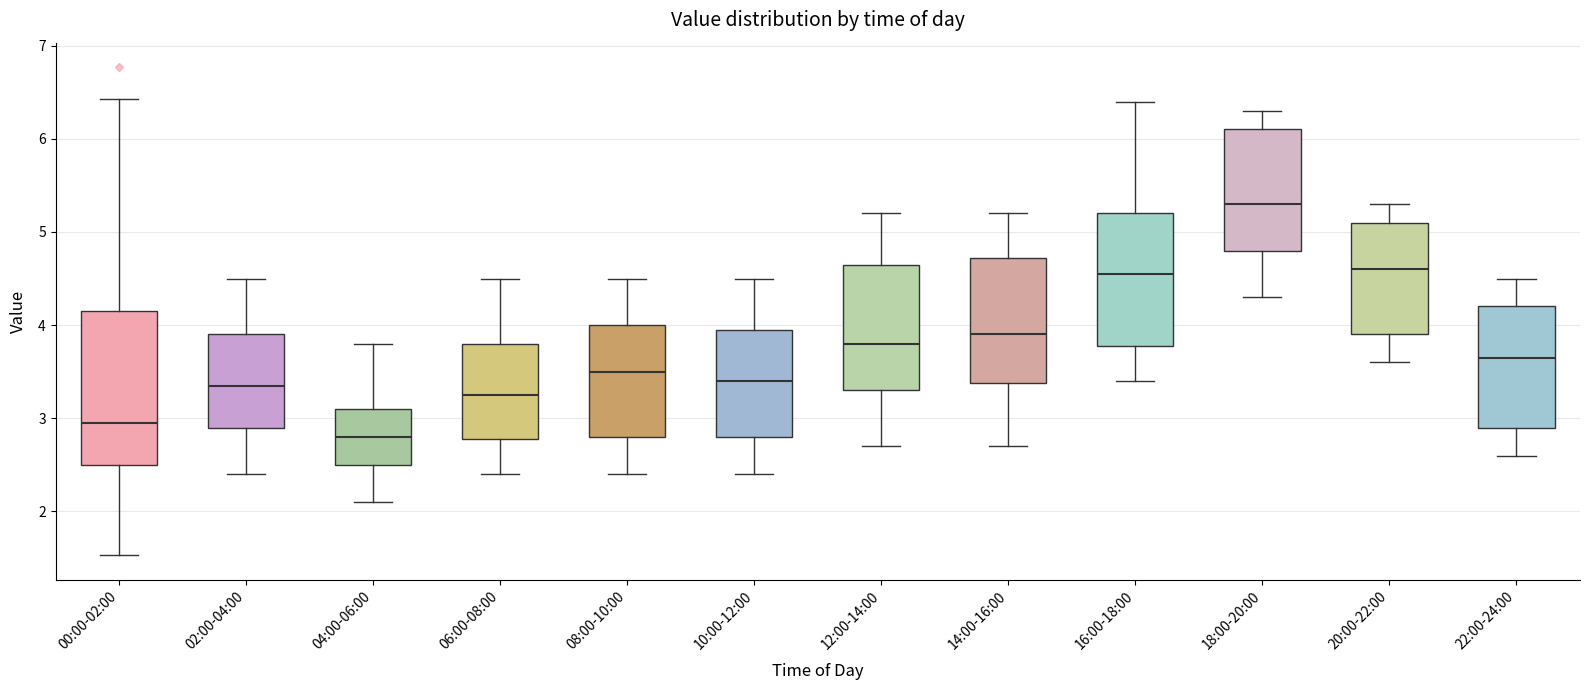

Which box has the lowest median line?

04:00-06:00